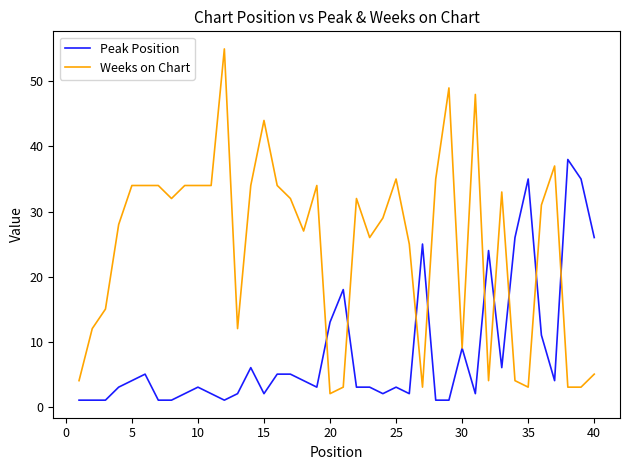

Rank the series by their maximum value, from highest to lowest.

Weeks on Chart, Peak Position